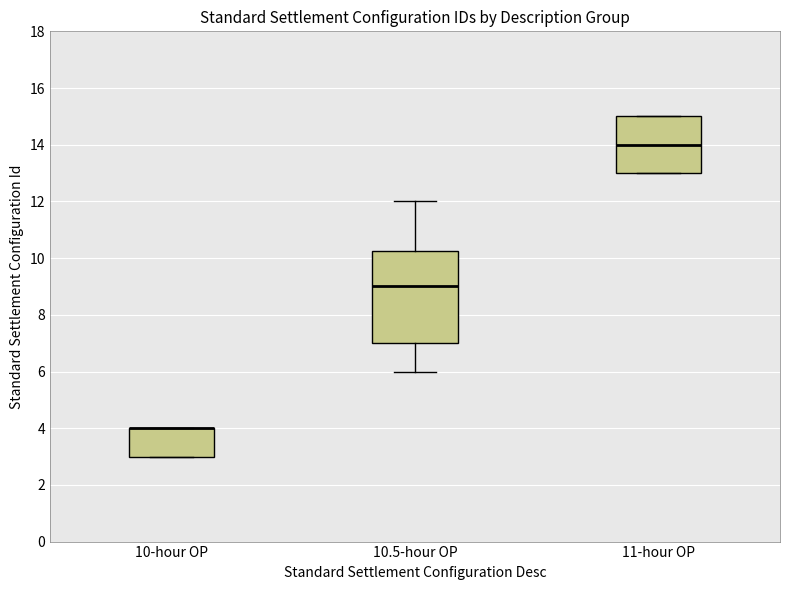

Reading left to right, read every box against the y-axis: the position of its median line, the range the box covers, and the ends of its whiskers. The values are not printed on the chart, so give them approximately, as read against the axis.

10-hour OP: median 4.0 (drawn on the box's upper edge), box 3.0 to 4.0, whiskers 3.0 to 4.0
10.5-hour OP: median 9.0, box 7.0 to 10.2, whiskers 6.0 to 12.0
11-hour OP: median 14.0, box 13.0 to 15.0, whiskers 13.0 to 15.0